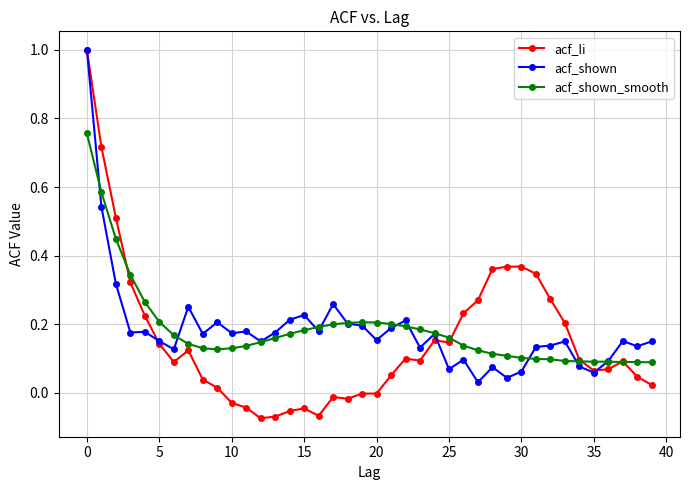

True or false: acf_shown has more than 0 points higher than both neighbors.

True